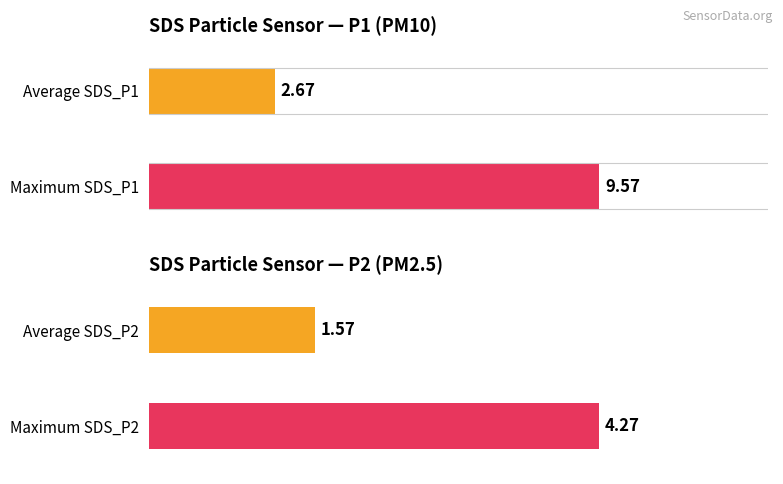

Which series has the largest range (max minus min)?

SDS_P1